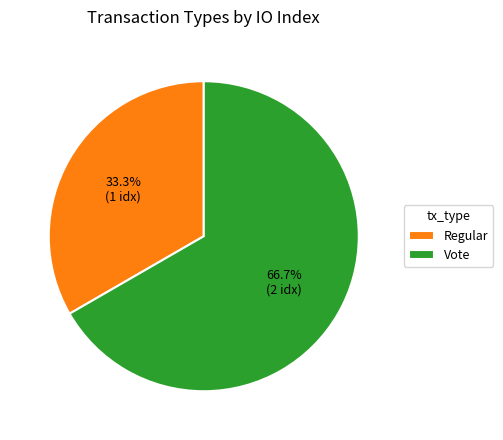

Which category has the smallest portion of the pie?

Regular